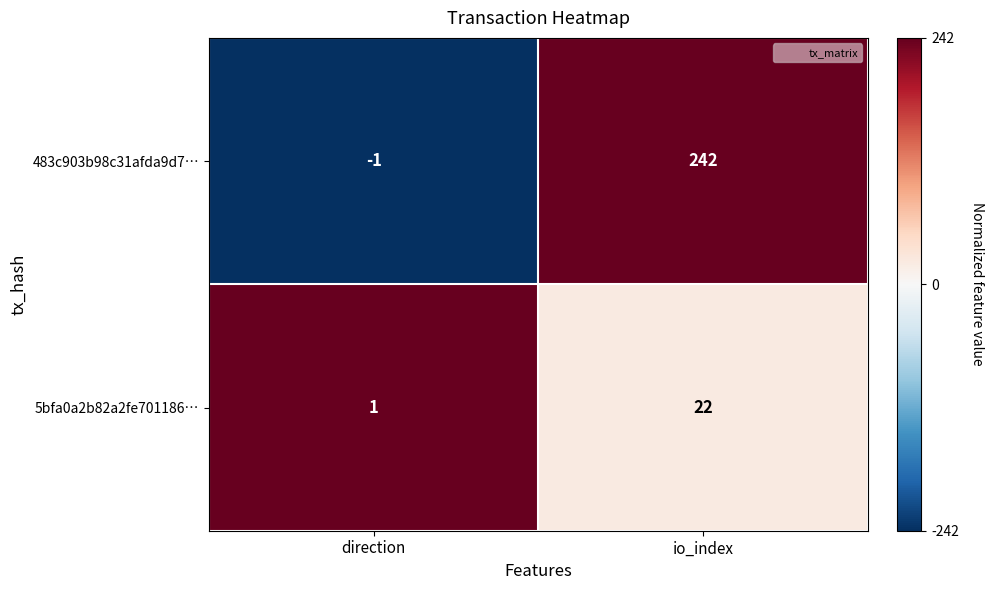

List the series in order of their peak value, highest first.

483c903b98c31afda9d7…, 5bfa0a2b82a2fe701186…